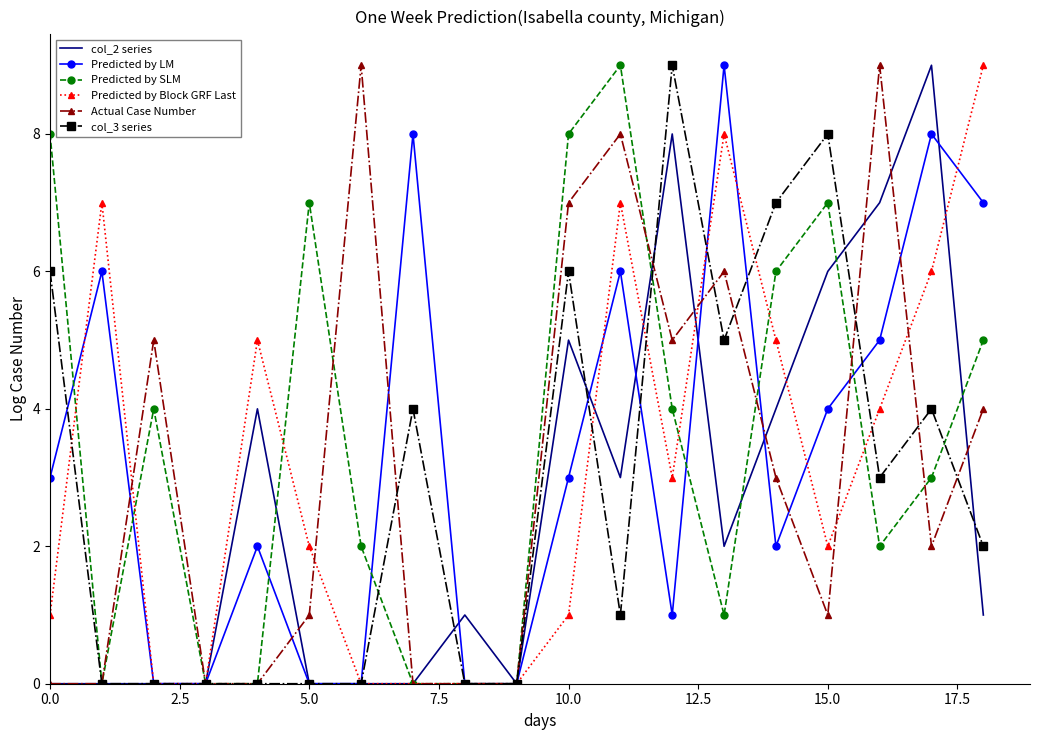

What is the difference between the maximum and minimum values in the Predicted by Block GRF Last series?

9